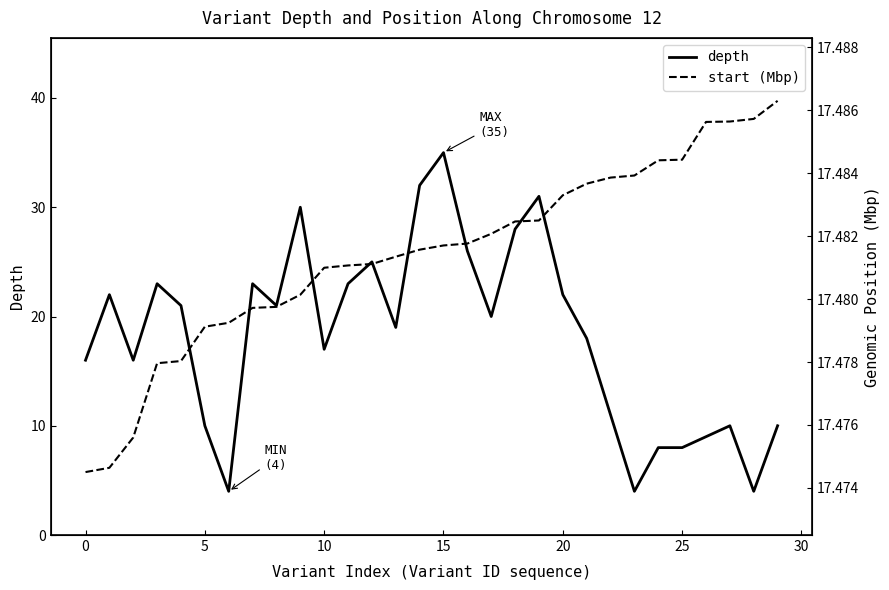

True or false: start (Mbp) has more than 1 interior local peaks.

False